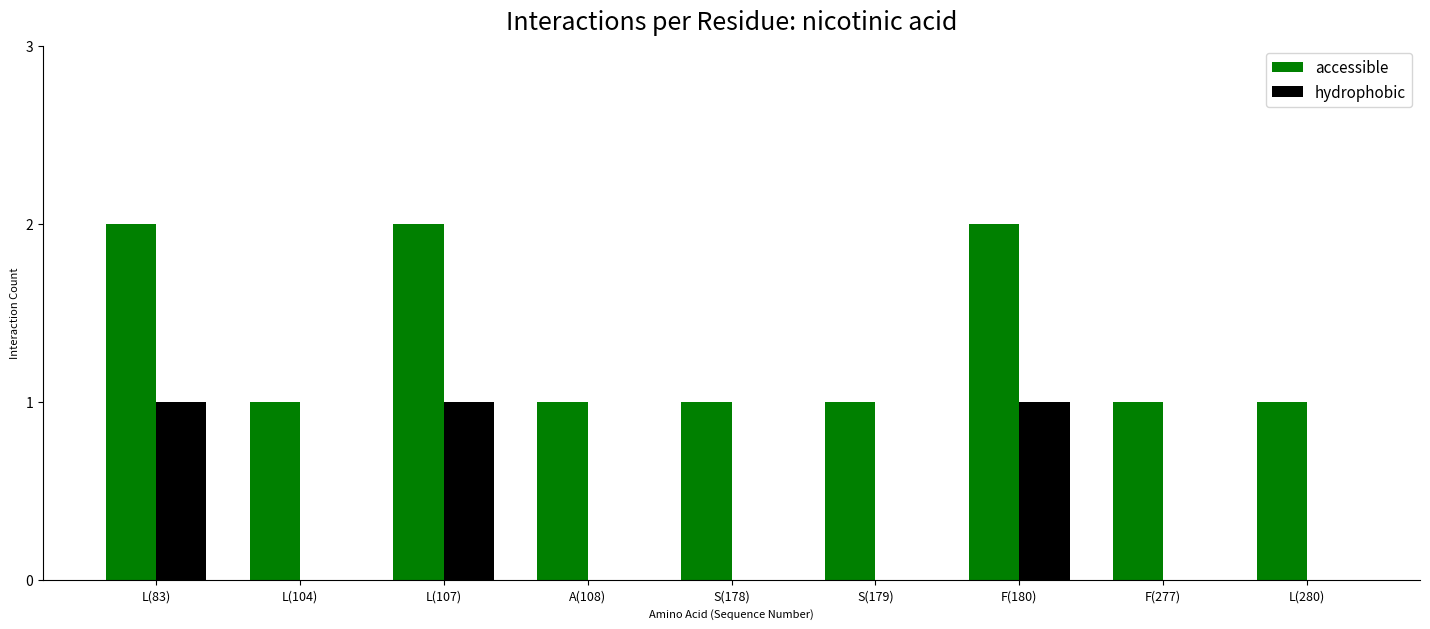

What is the total value across all series at L(83)?

3